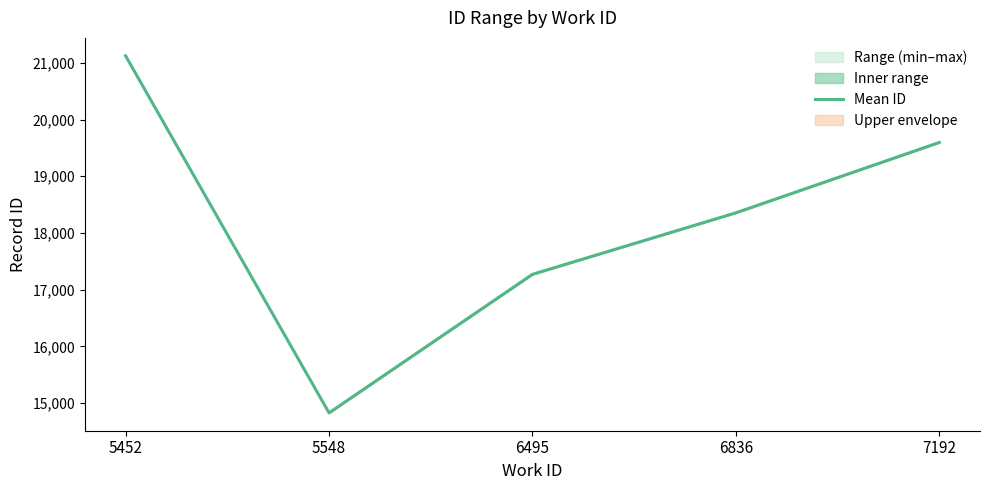

How many values are between 17270 and 19596?

3